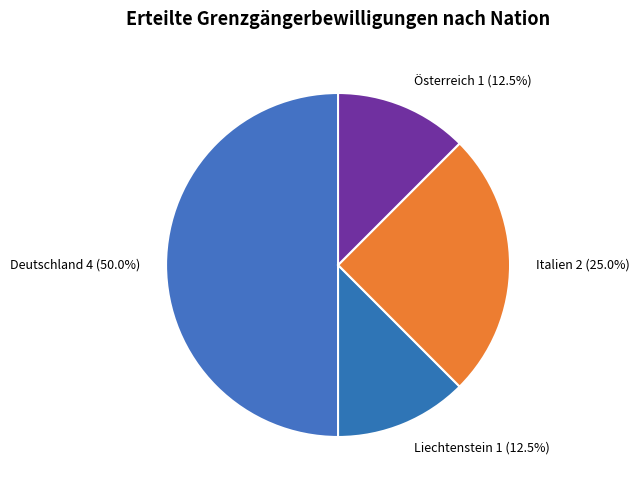

What is the ratio of the value at Italien to the value at Österreich?

2.0